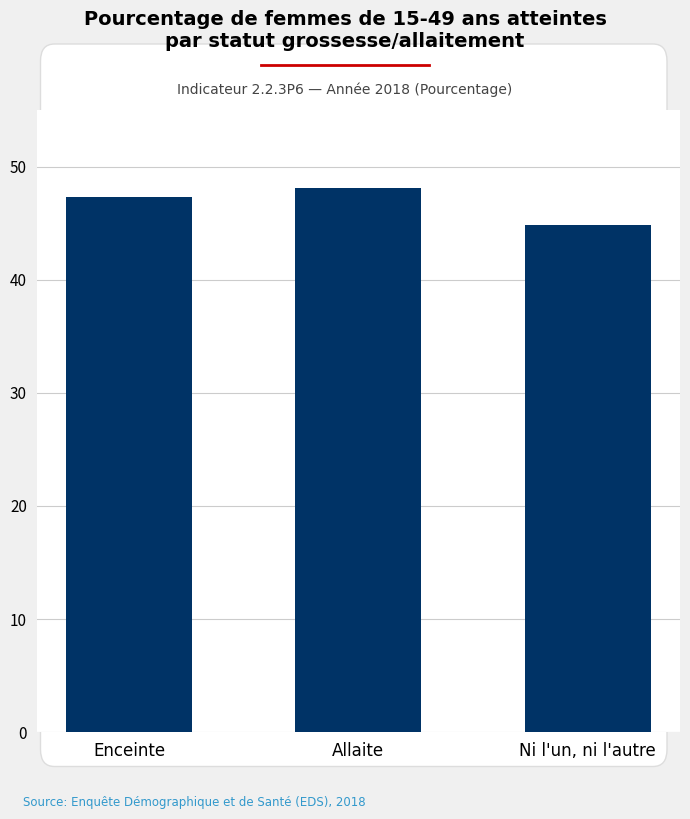

How many data points are above 47?

2